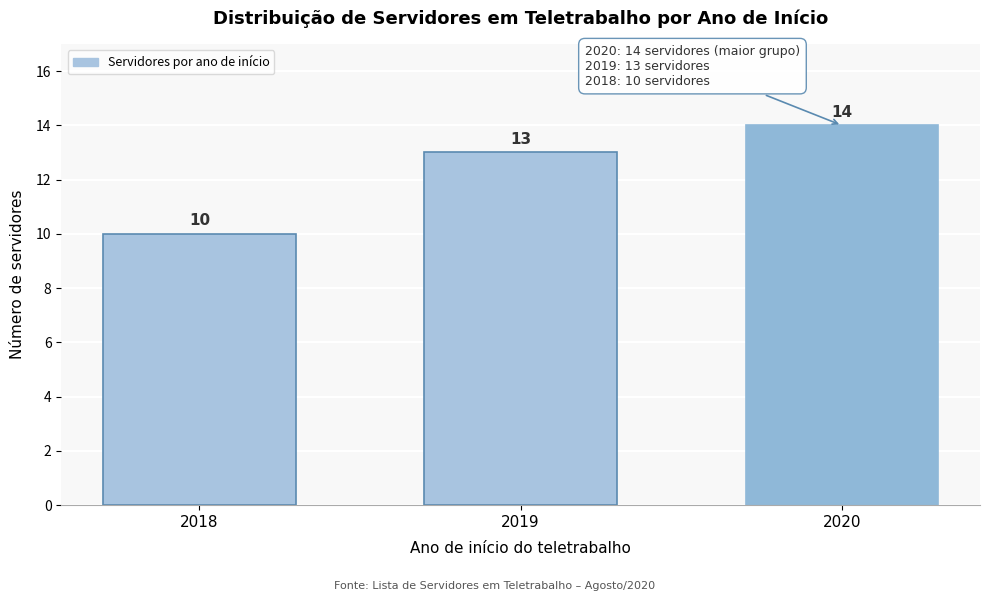

Reading left to right, what are all the values shown in this chart?

2018=10	2019=13	2020=14